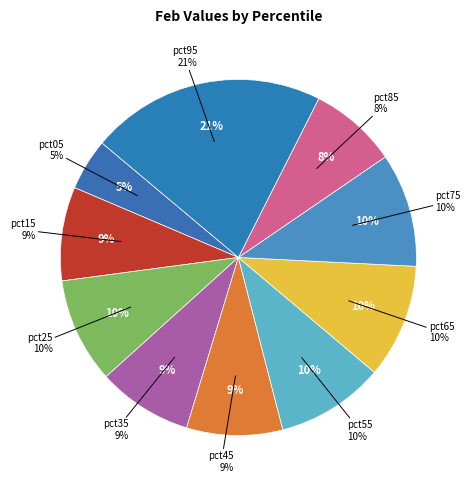

To the nearest percent, what is the difference between the pct85 and pct65 slice percentages?

2%